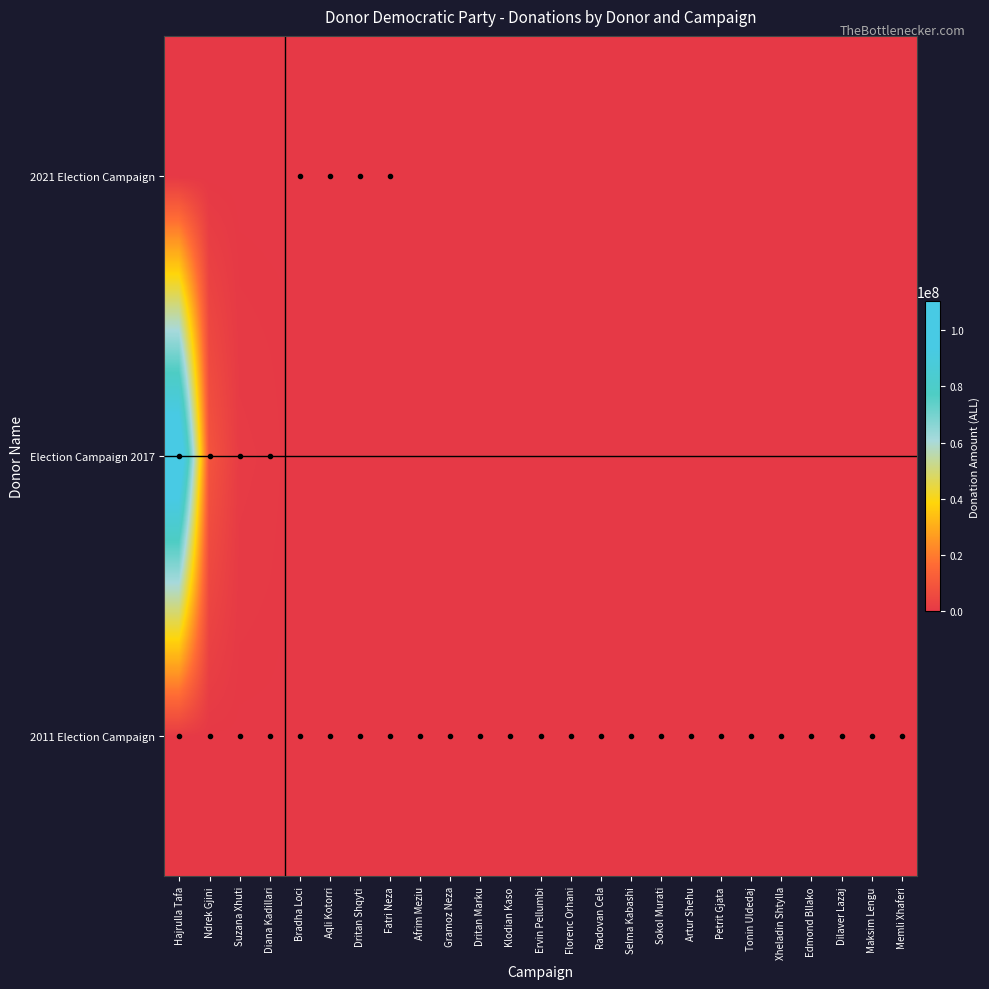

Rank the series at Ndrek Gjini from lowest to highest value.

2021 Election Campaign, 2011 Election Campaign, Election Campaign 2017